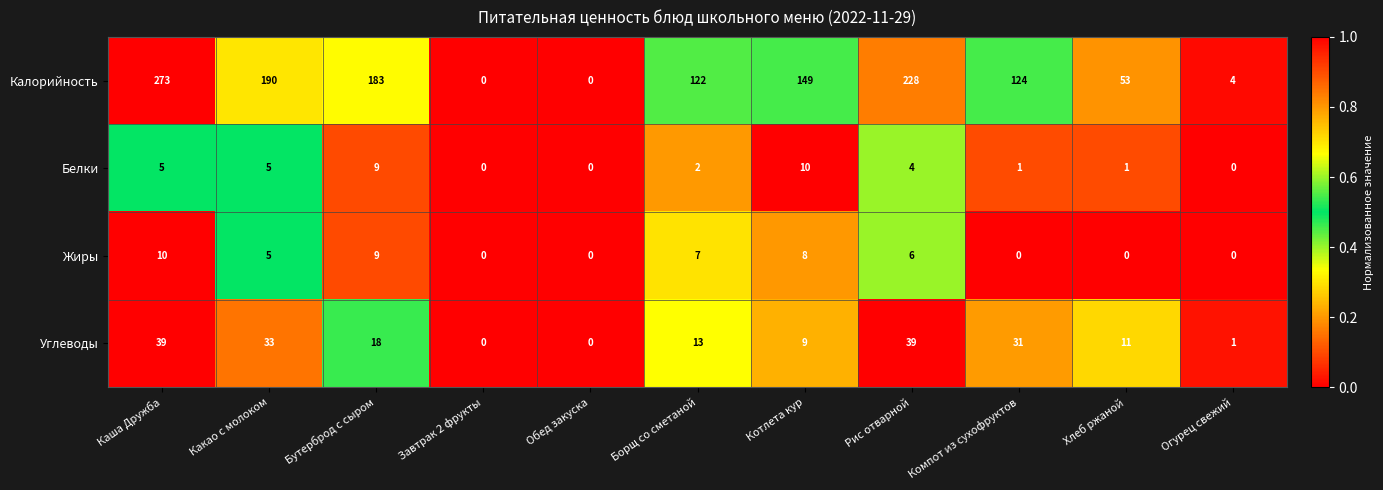

What is the average value of the Белки series?

3